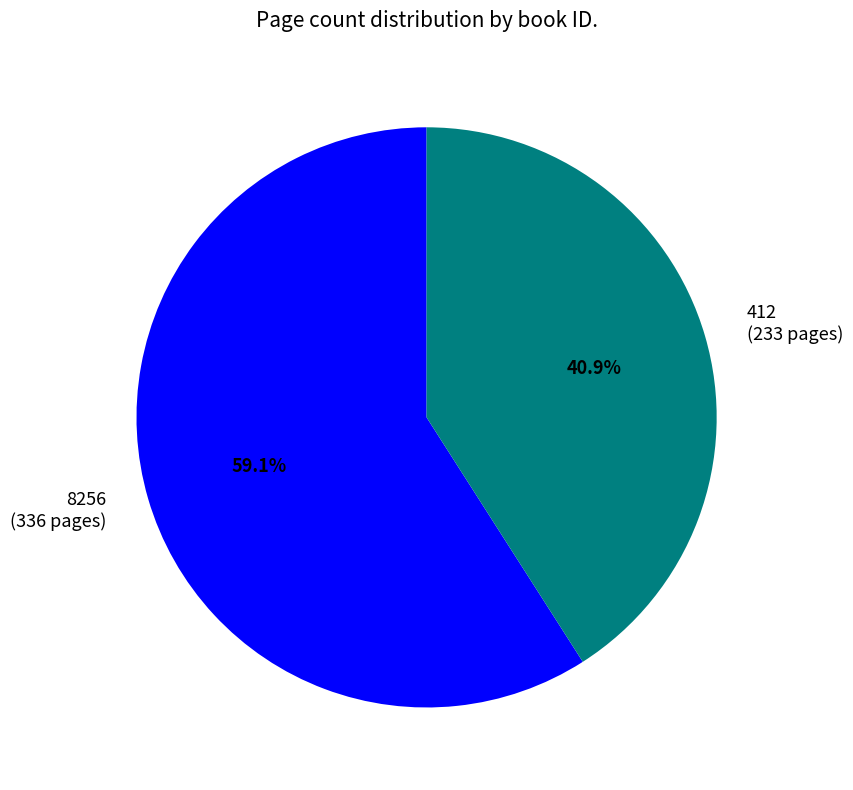

Is it true that 8256 is 64% of the pie?

False